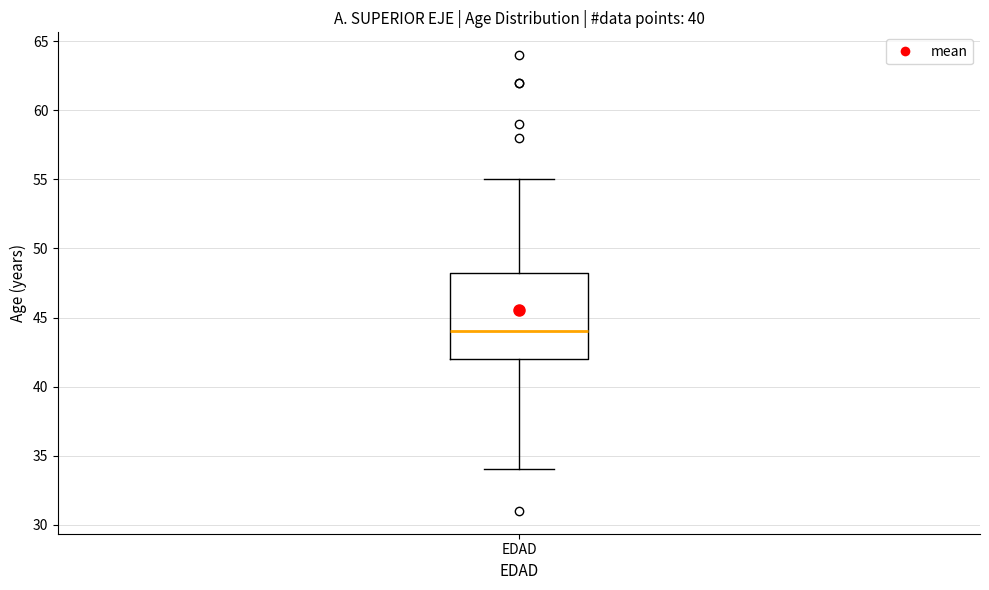

Where is the lower edge of the box for EDAD on the y-axis? The values are not printed on the chart, so give them approximately, as read against the axis.

42.0